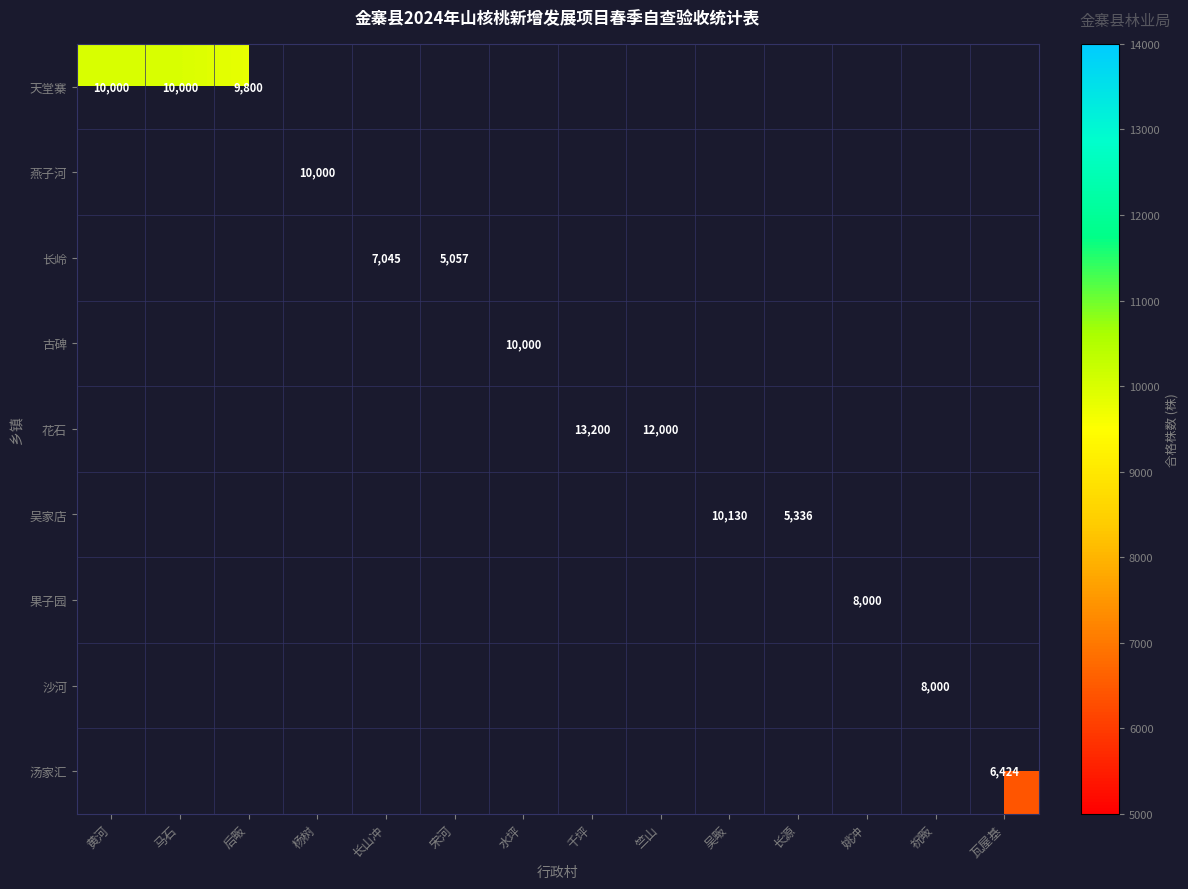

Count the number of data series in this chart.

9